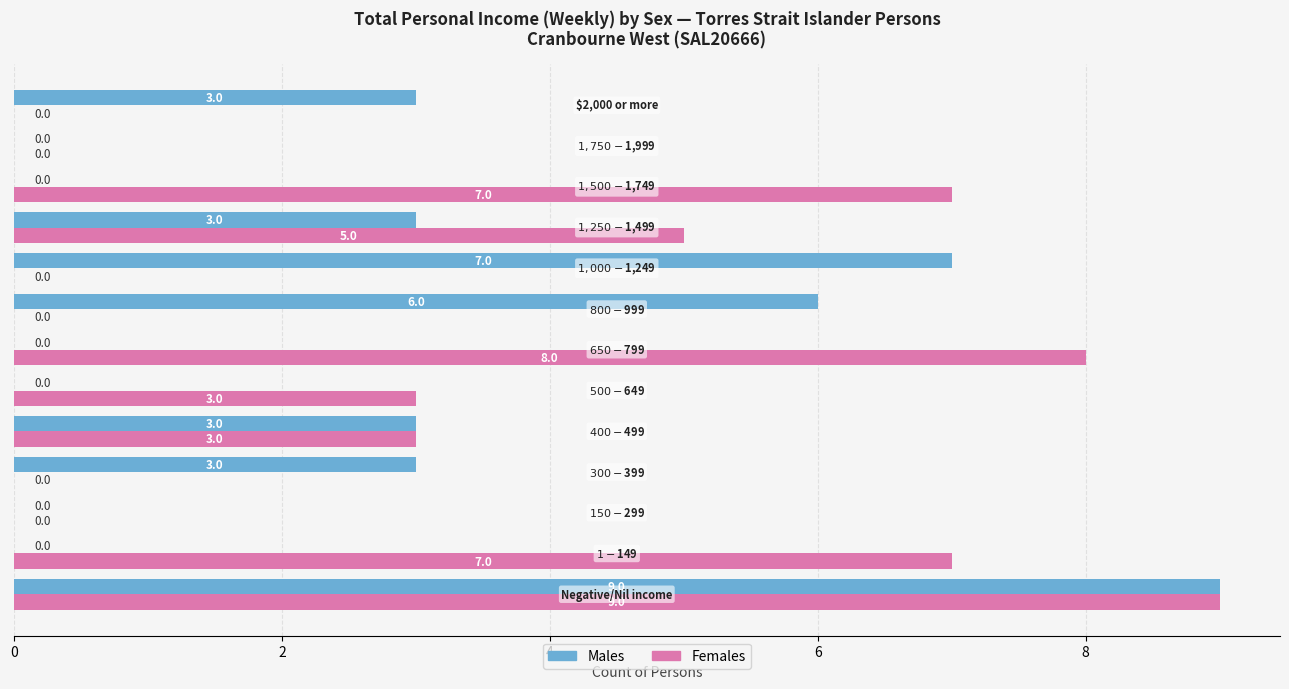

How many Males values are between 0 and 3?

10